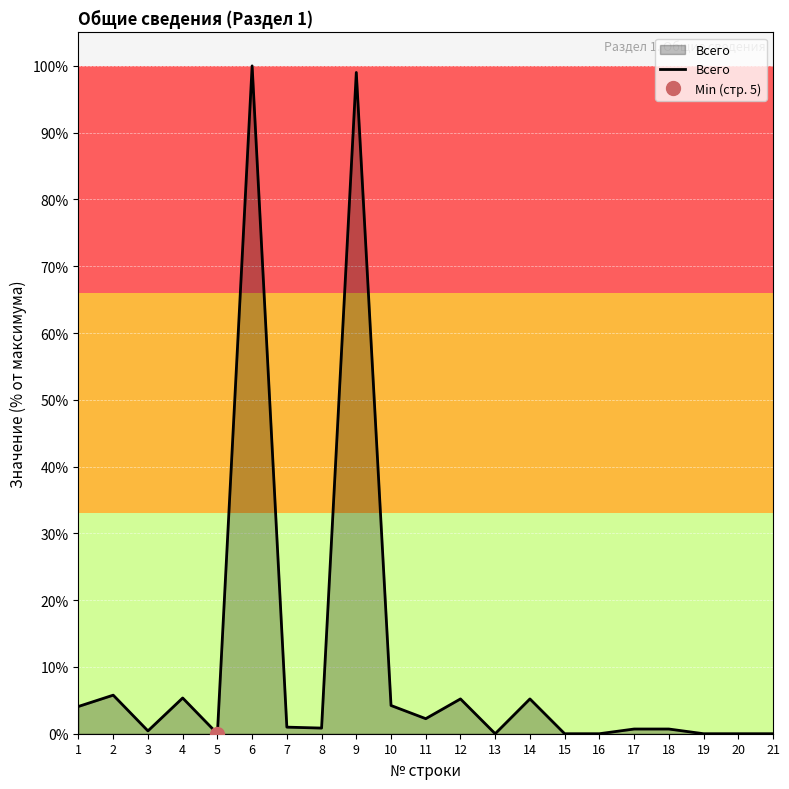

List the labels in order of value, largest first.

6, 9, 2, 4, 12, 14, 10, 1, 11, 7, 8, 17, 18, 3, 5, 13, 15, 16, 19, 20, 21